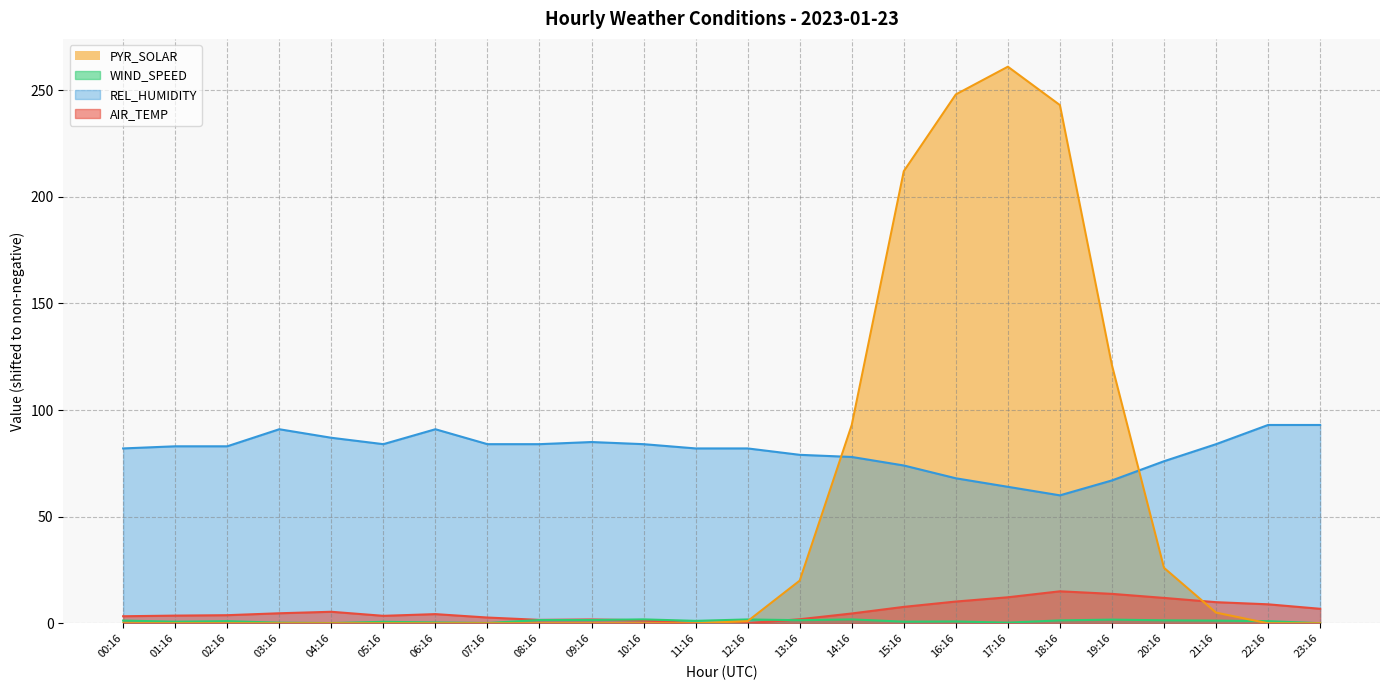

True or false: PYR_SOLAR has a value of 0.0 at 00:16.

True